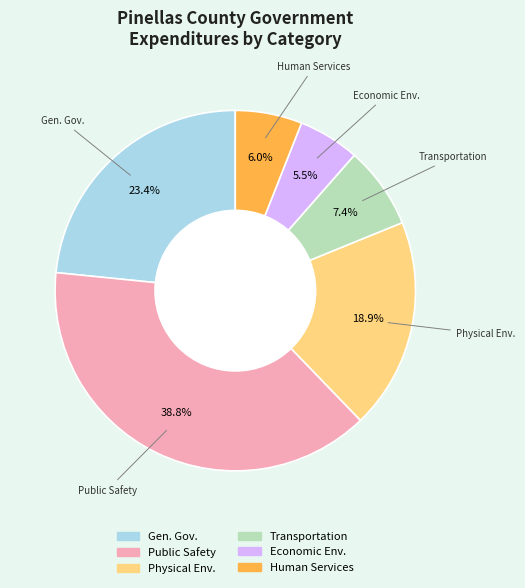

Does any single category account for the majority?

No